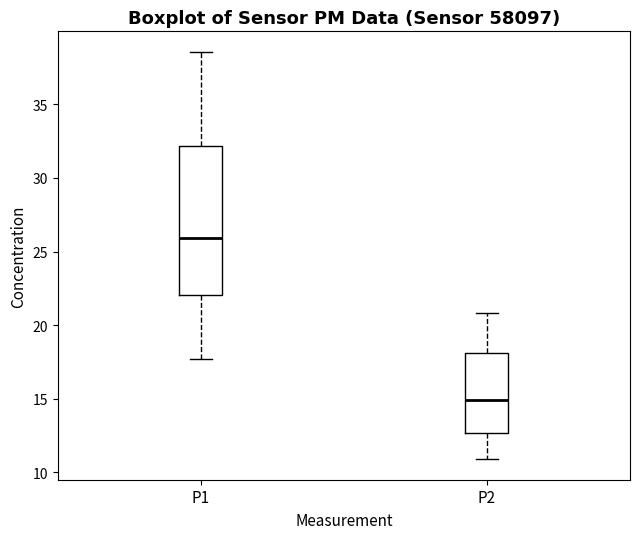

Where is the upper edge of the box for P2 on the y-axis? The values are not printed on the chart, so give them approximately, as read against the axis.

18.0